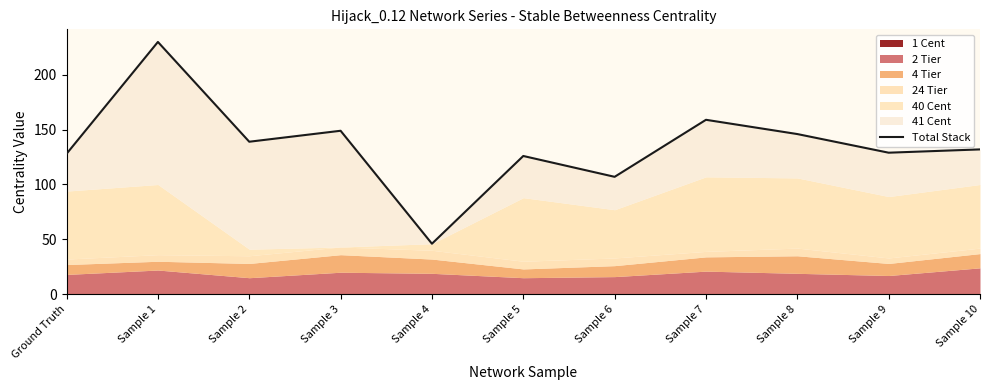

How many lines are shown in the chart?

1